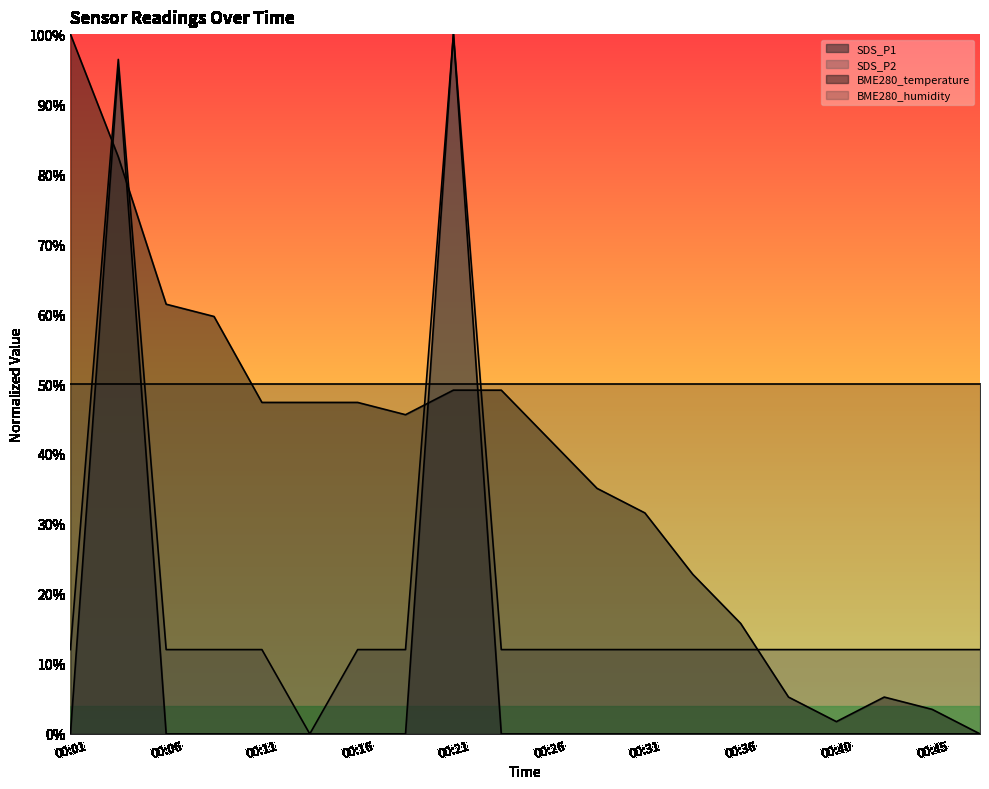

Which has a higher value, 00:13 or 00:43?

00:13